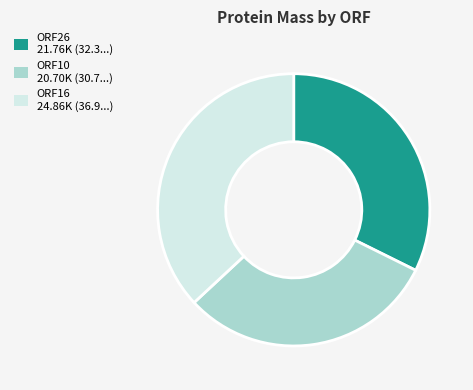

What is the ratio of the value at ORF16 to the value at ORF10?

1.2